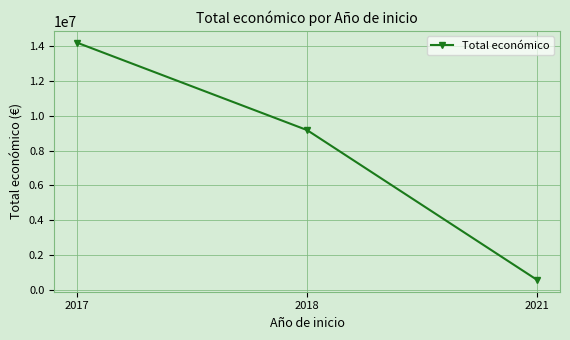

Is it true that the value at 2018 is 14200113?

False